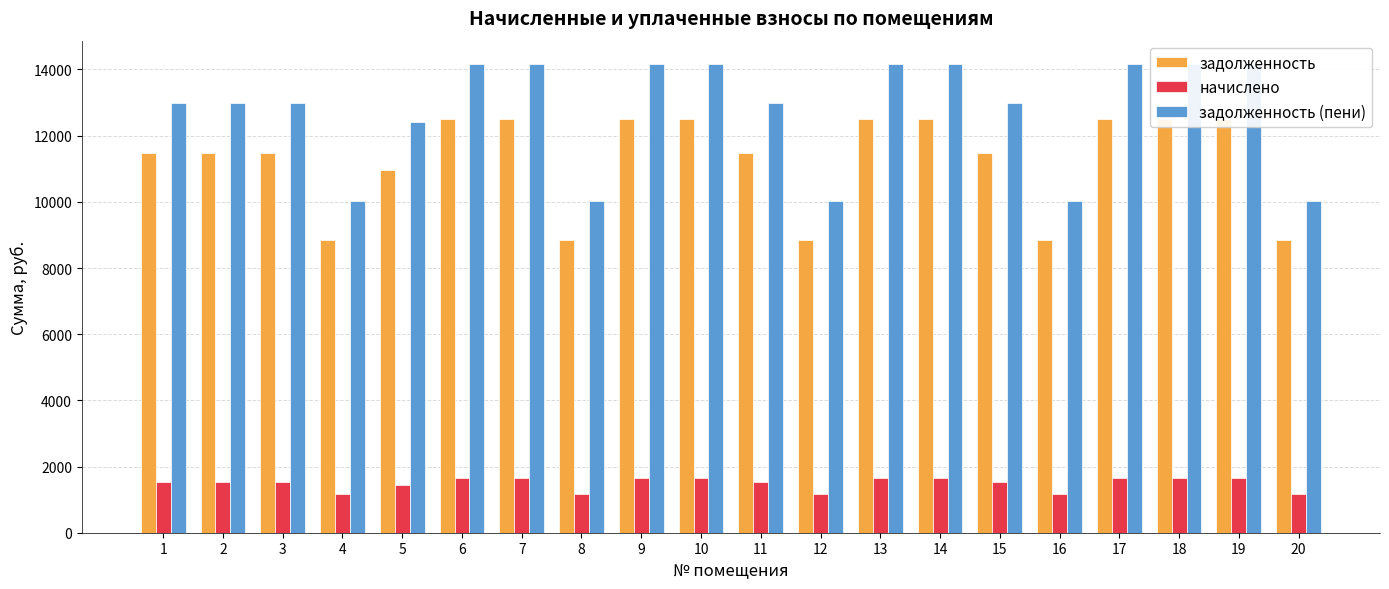

Which has a higher value, 5 or 3?

3